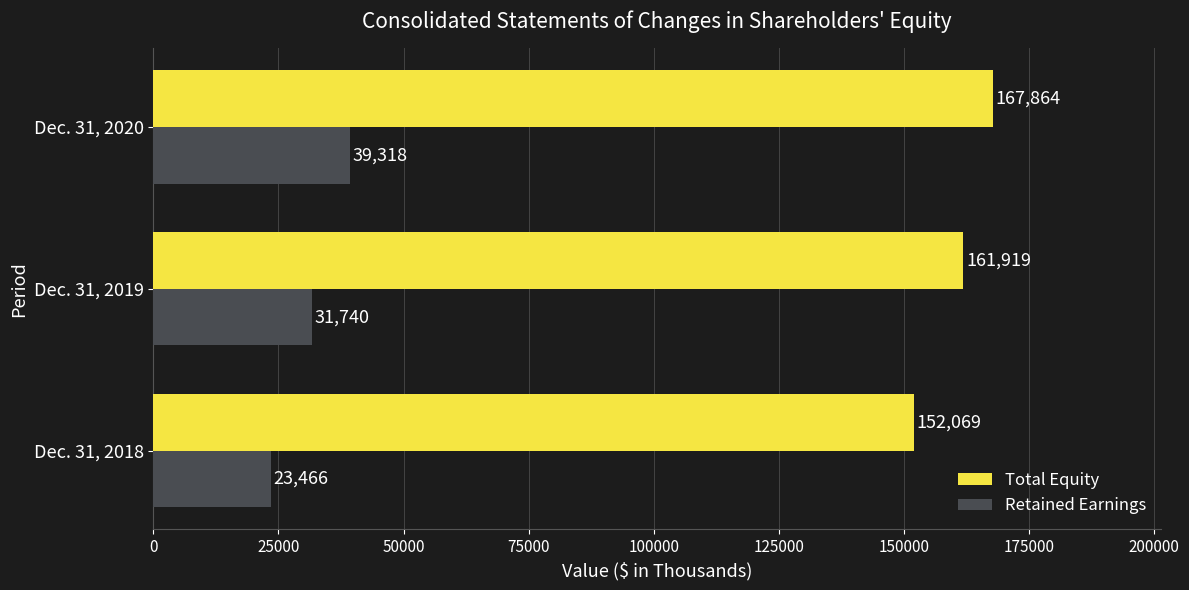

Where is Total Equity nearest to the value 159966?

Dec. 31, 2019